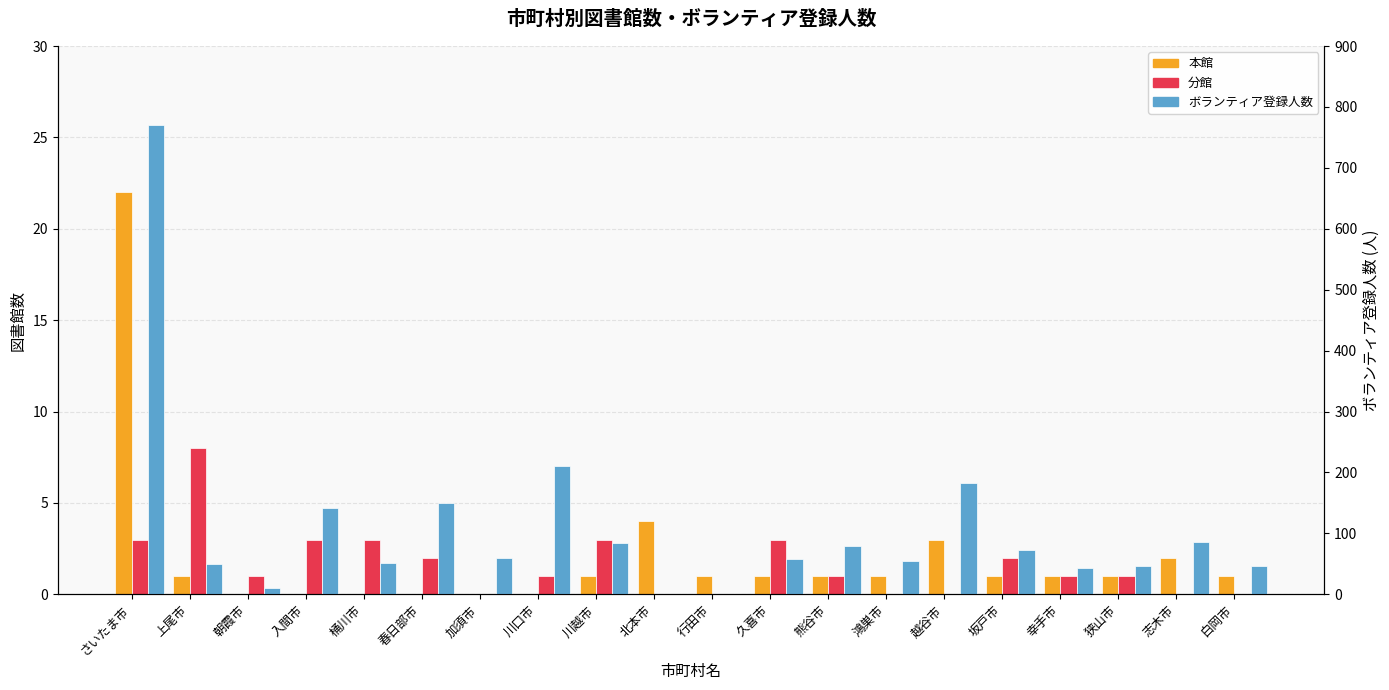

How many distinct data groups are displayed?

3